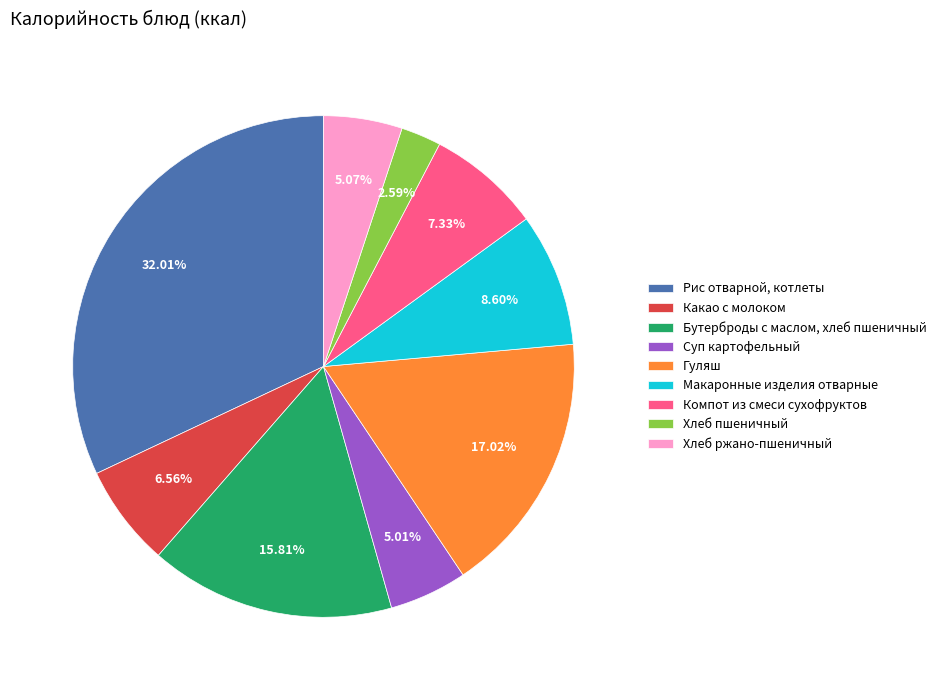

Rank the categories by value from highest to lowest.

Рис отварной, котлеты, Гуляш, Бутерброды с маслом, хлеб пшеничный, Макаронные изделия отварные, Компот из смеси сухофруктов, Какао с молоком, Хлеб ржано-пшеничный, Суп картофельный, Хлеб пшеничный